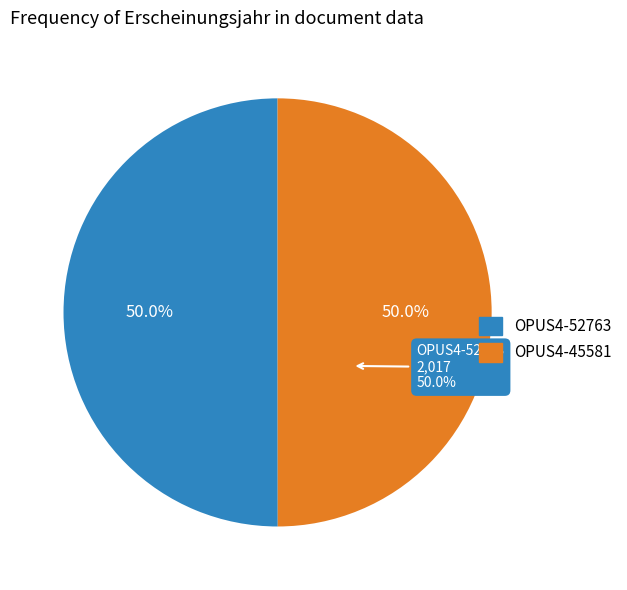

How many slices are in this pie chart?

2